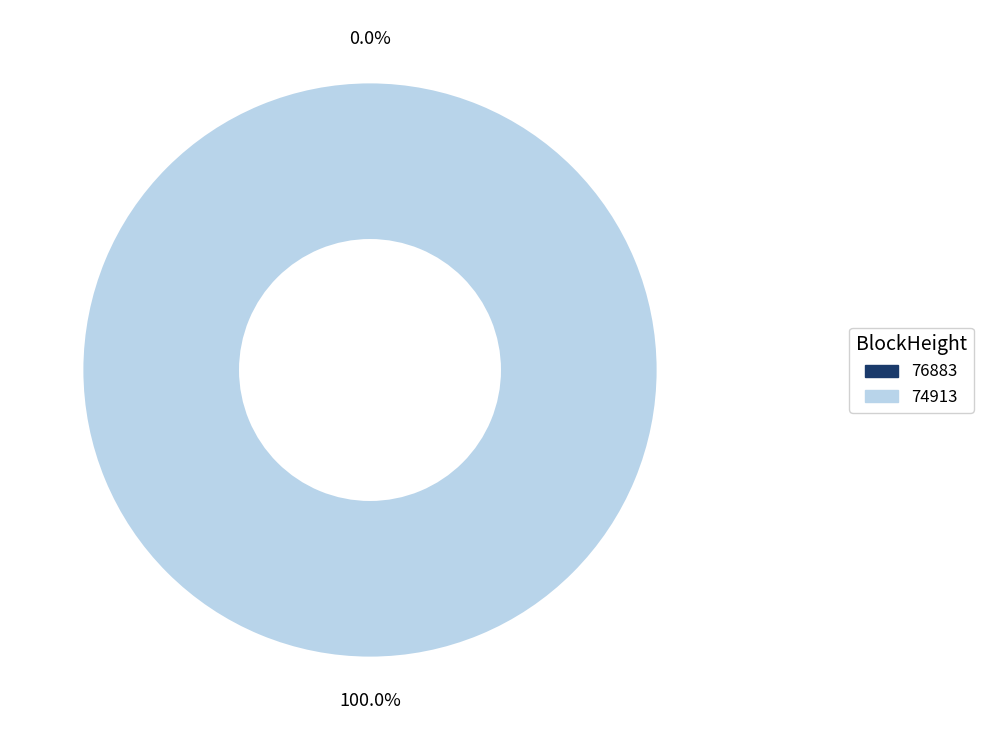

How many slices are in this pie chart?

2